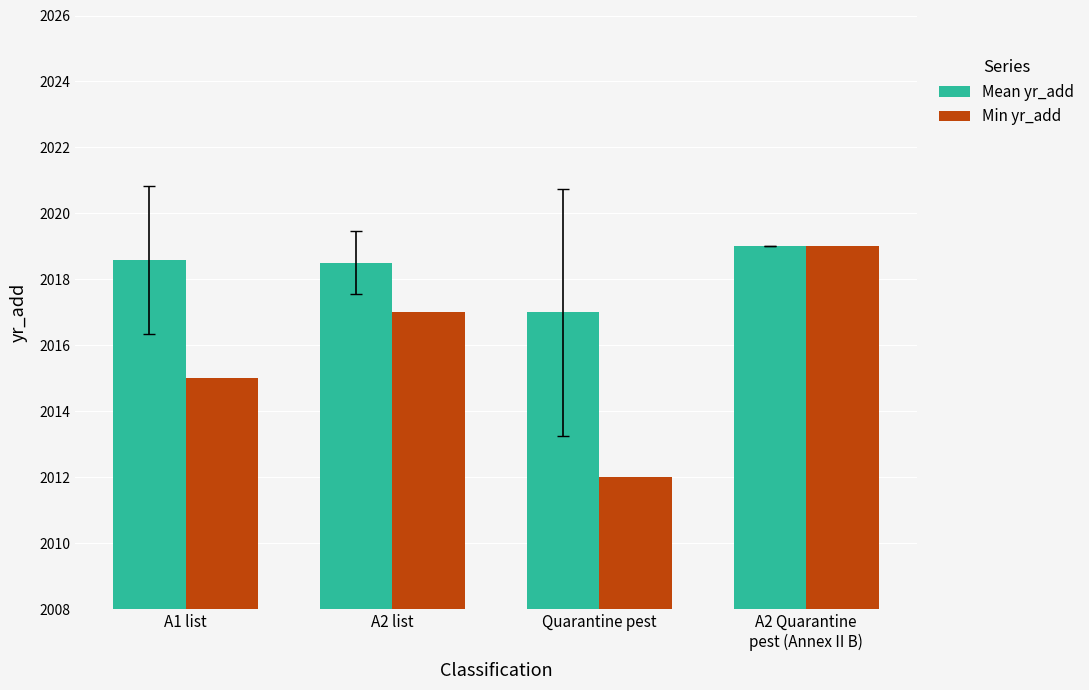

Rank the series at A2 list from highest to lowest value.

Mean yr_add, Min yr_add